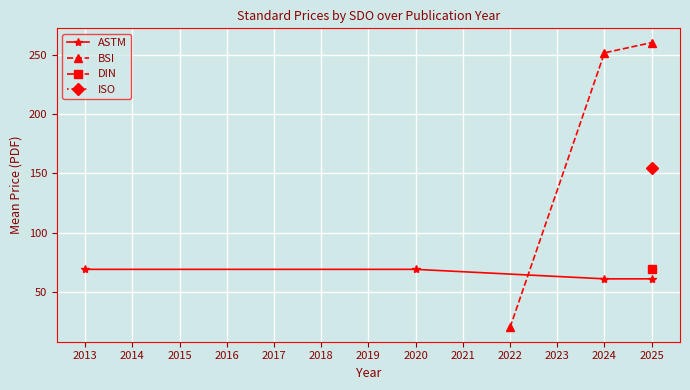

Is it true that ASTM equals 21 at 2024?

False